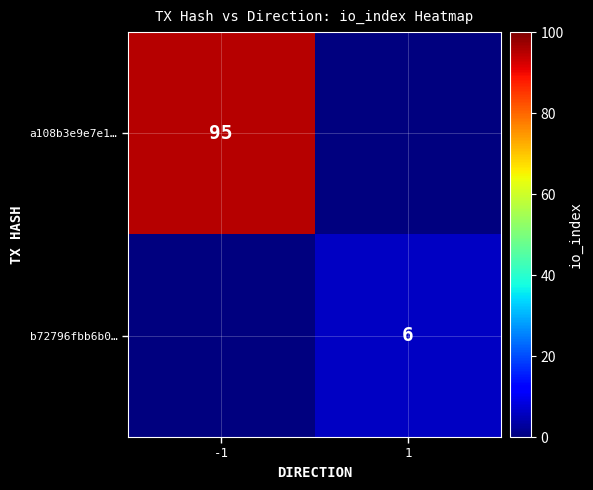

True or false: a108b3e9e7e1… has a value of 95 at -1.

True